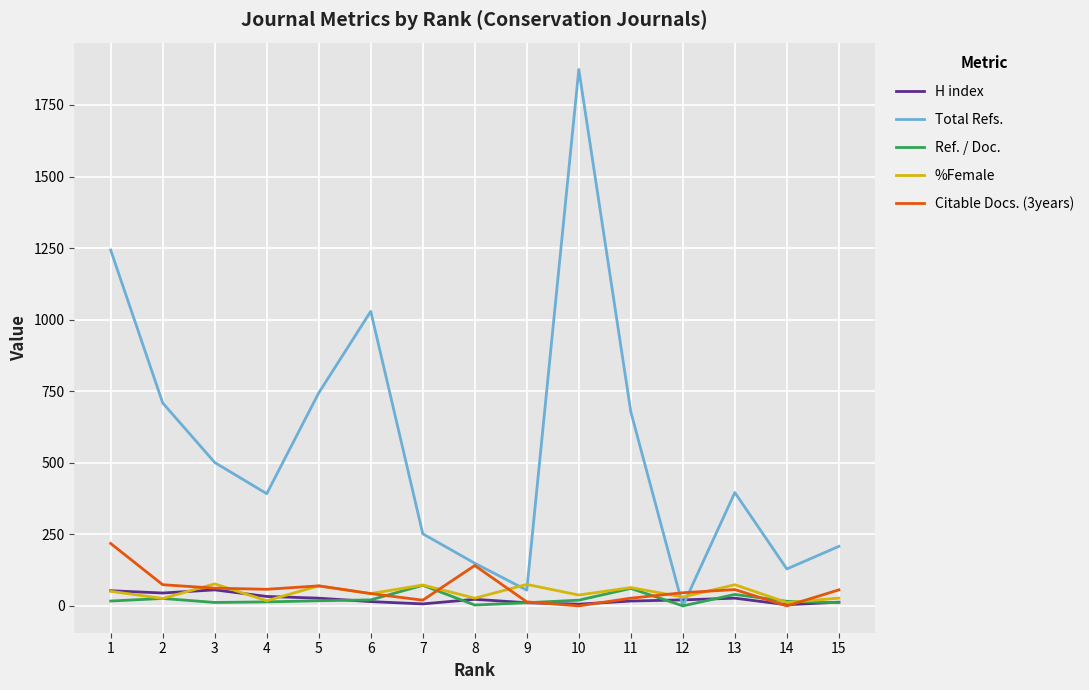

What is the average value of the Citable Docs. (3years) series?

59